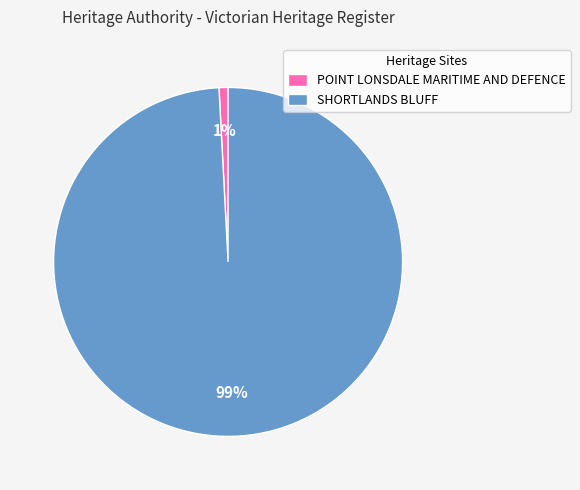

To the nearest percent, what percentage of the pie is POINT LONSDALE MARITIME AND DEFENCE?

1%